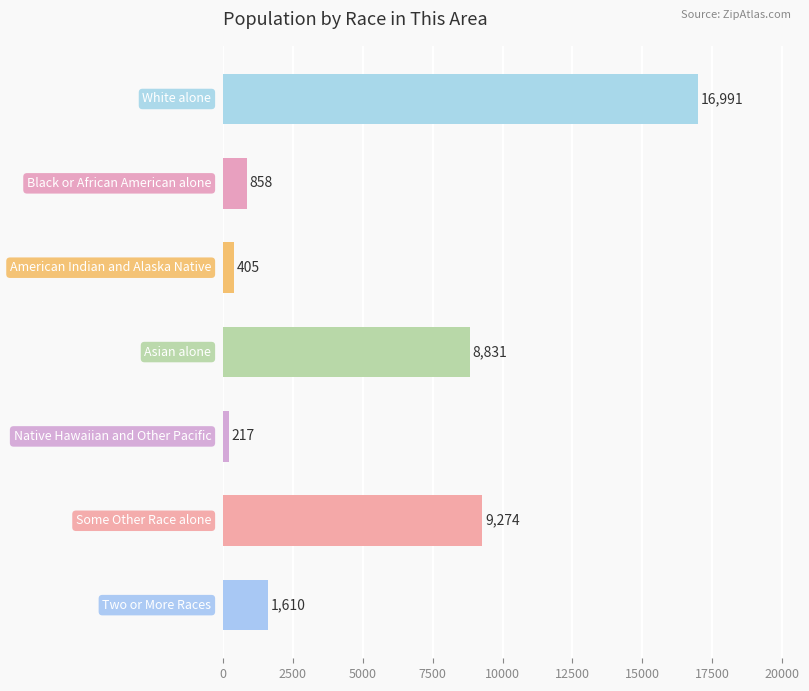

What is the minimum value shown in the chart?

217